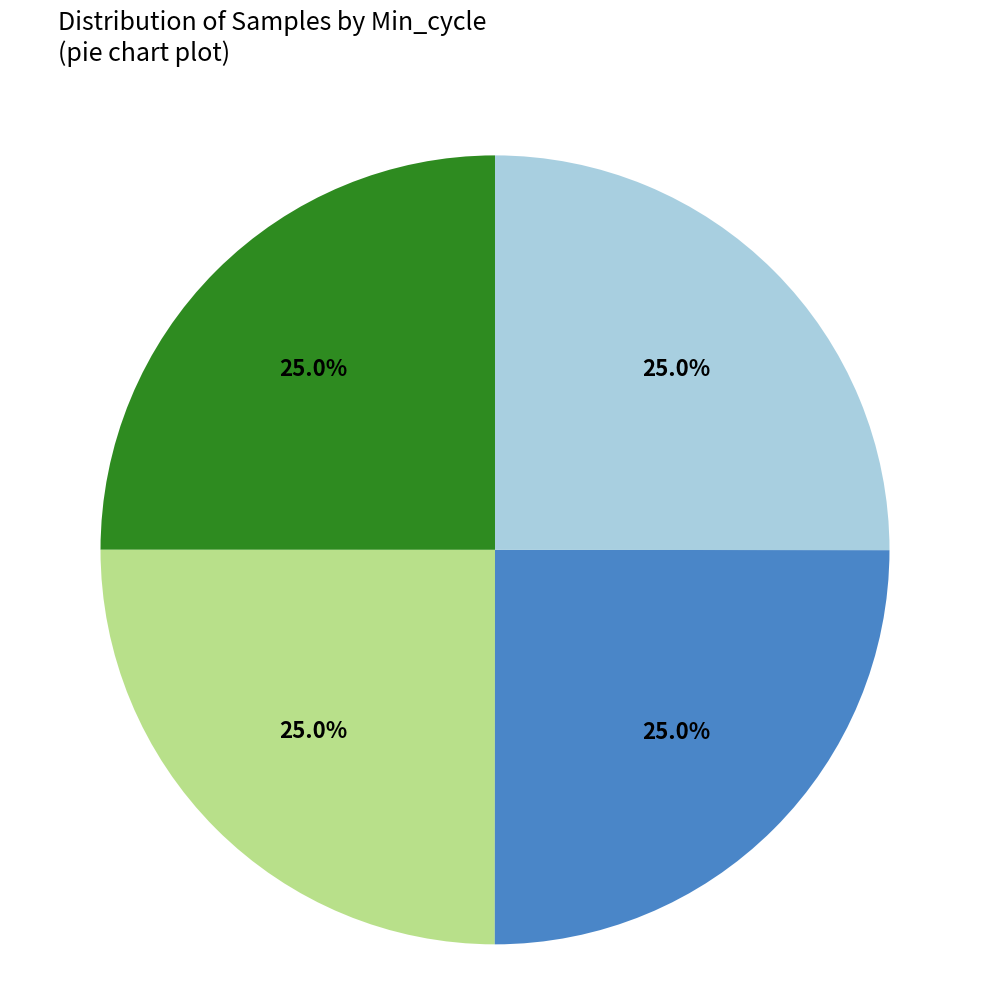

Is there a majority slice in this chart?

No